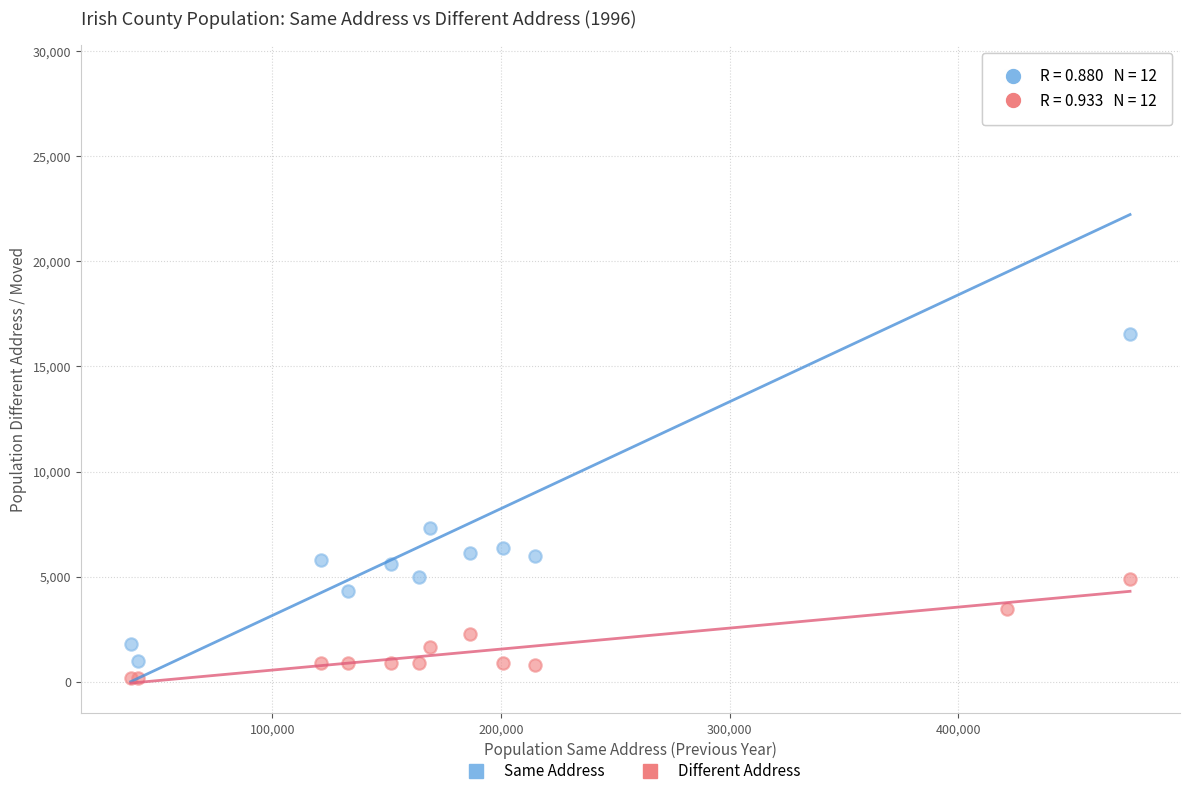

Which series reaches the maximum Y coordinate?

Same Address